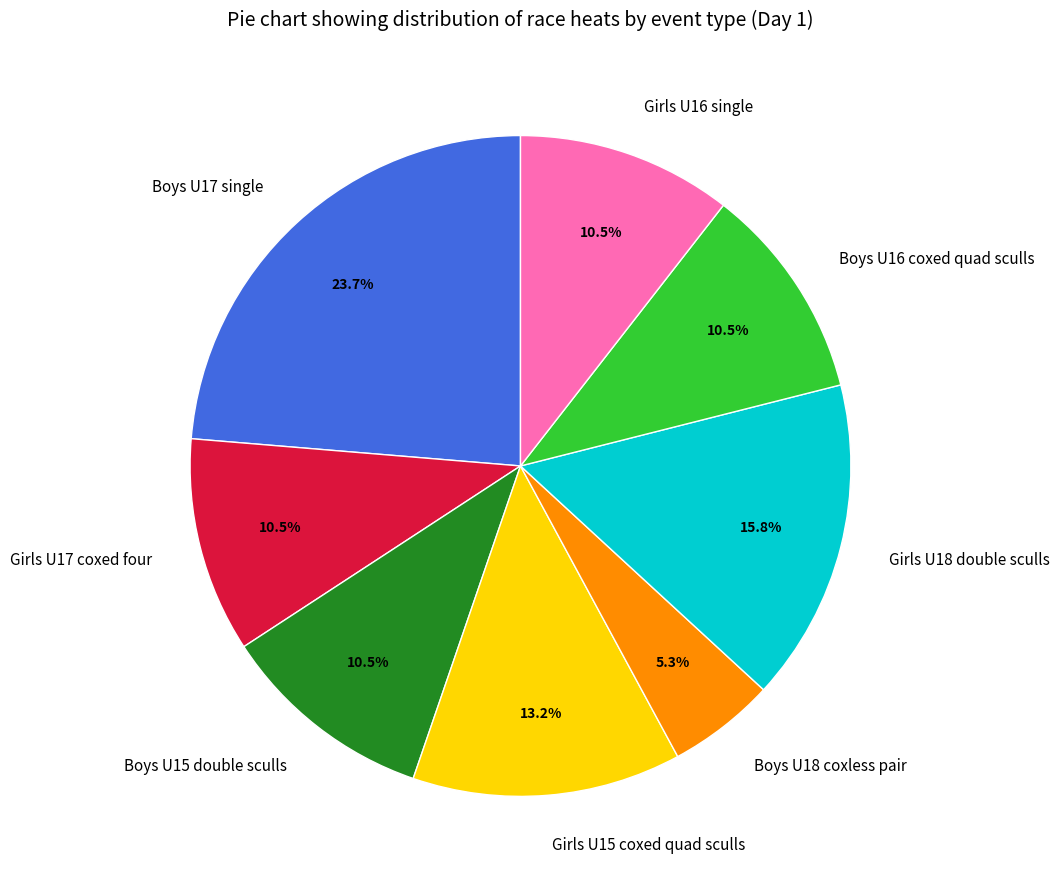

Between Girls U18 double sculls and Girls U17 coxed four, which is larger?

Girls U18 double sculls